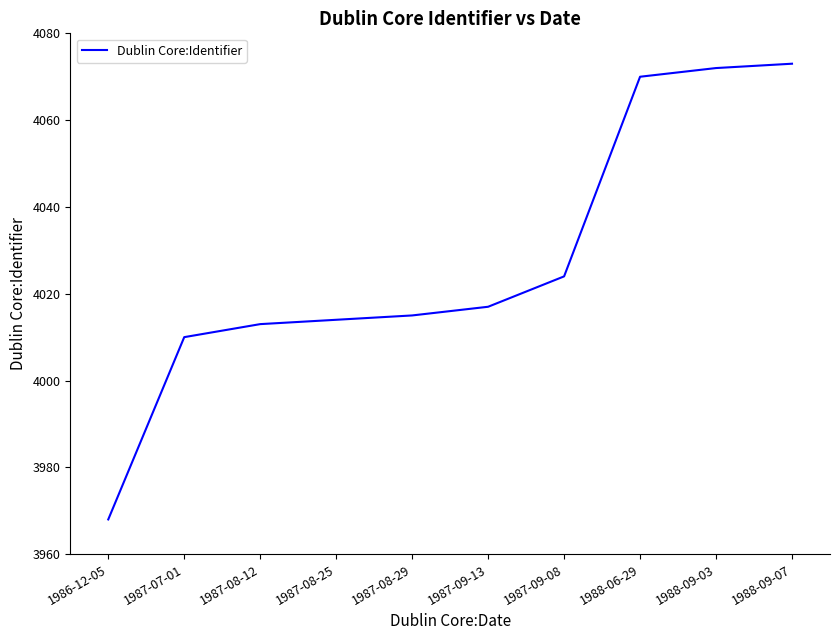

What is the difference between the maximum and minimum values?

105